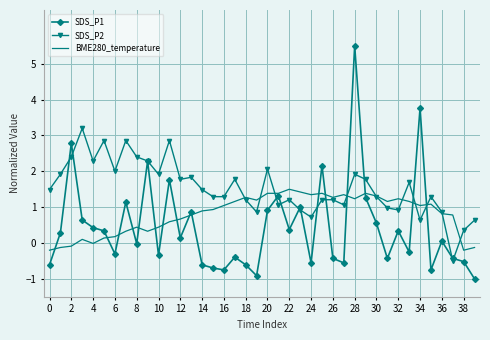

List the series in order of their overall mean, lowest first.

SDS_P1, BME280_temperature, SDS_P2